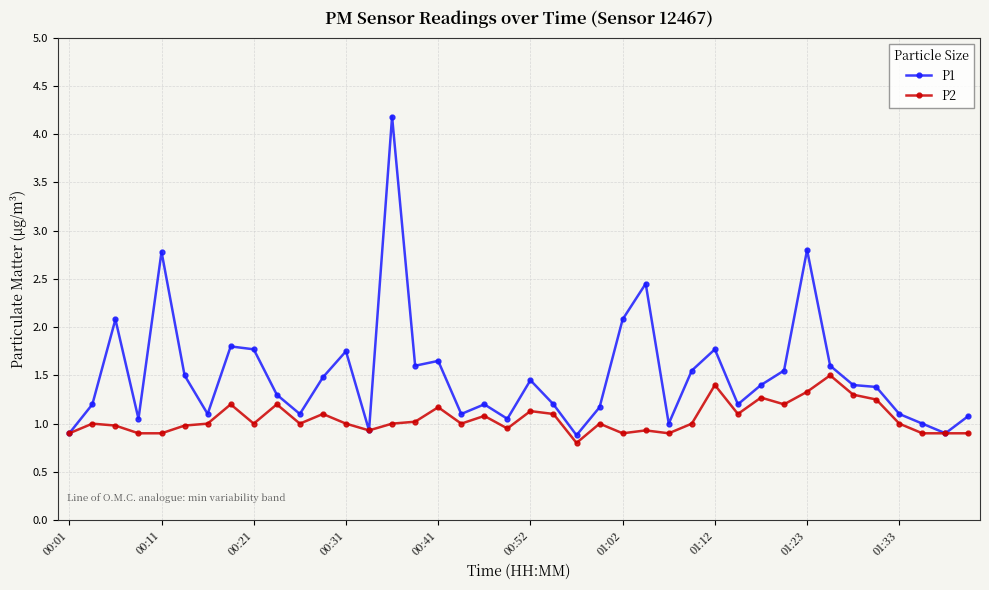

Rank the series by their maximum value, from highest to lowest.

P1, P2